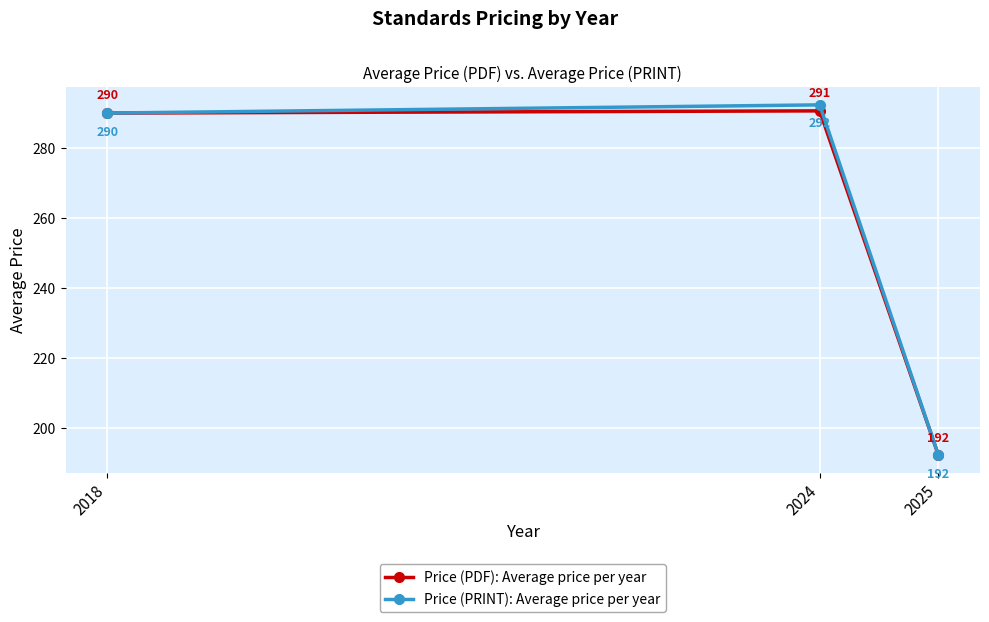

What is the maximum value shown in the chart?

292.3